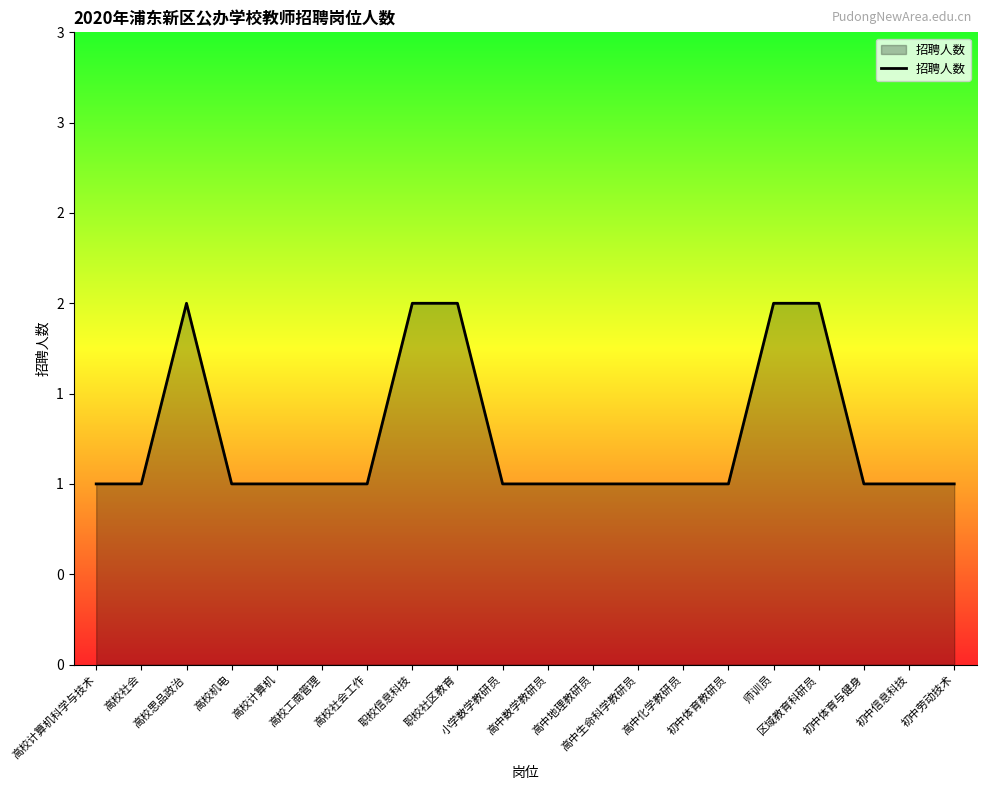

Does the chart have visible grid lines?

No